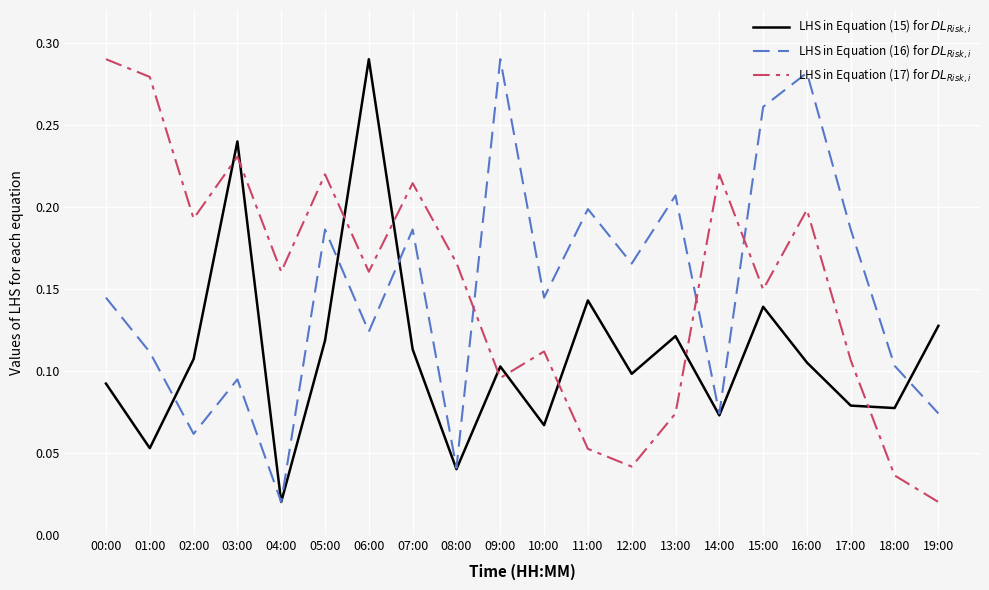

Between 09:00 and 13:00, which series saw the biggest shift?

LHS in Equation (16) for $DL_{Risk,i}$